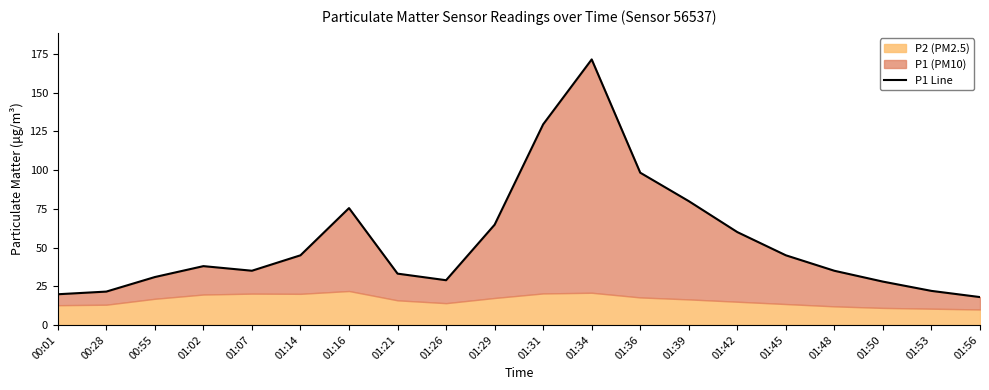

Approximately how many times larger is the value at 01:02 compared to 01:26?

1.3